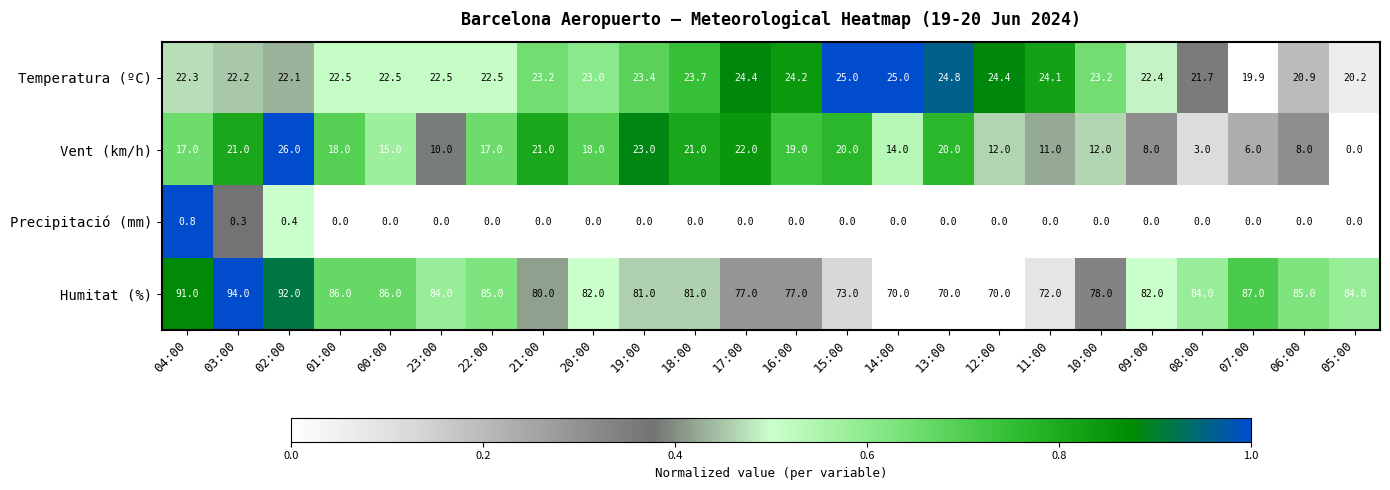

What is the total value across all series at 05:00?

104.2